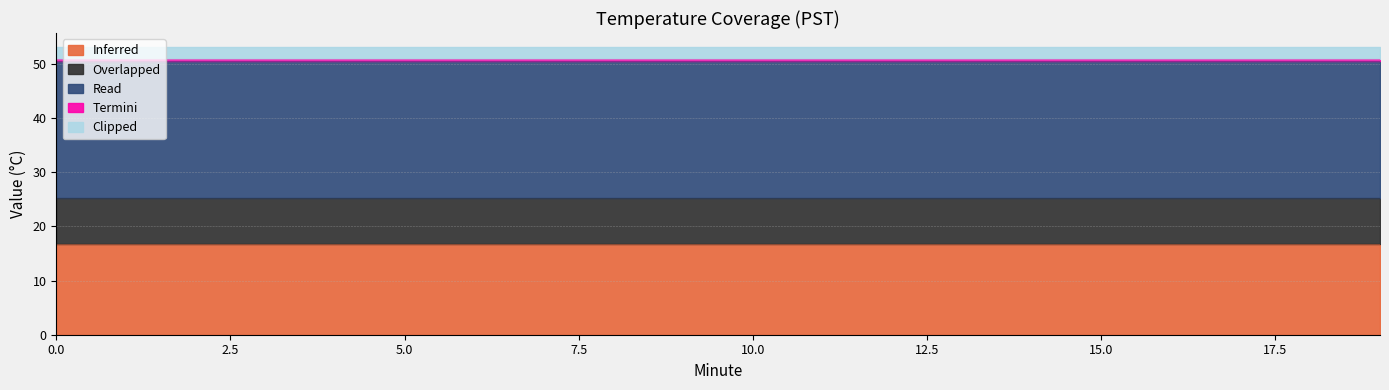

The value of Termini at 1 is 0.5. True or false?

True